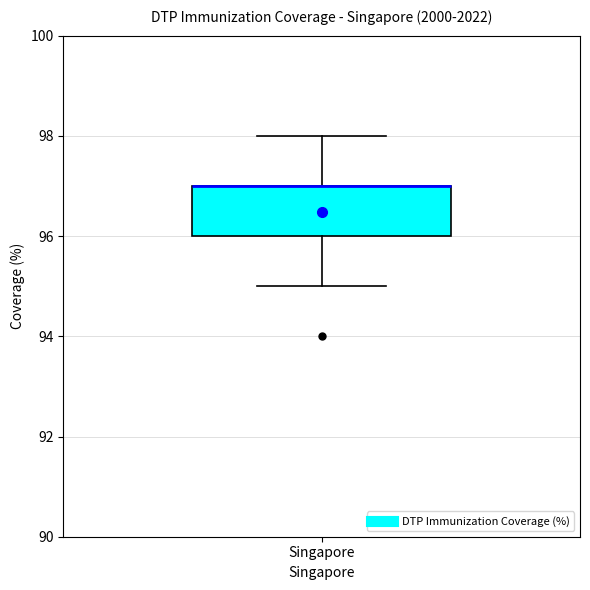

Read this box plot against the y-axis: the position of the median line, the range covered by the box, and the ends of both whiskers. The values are not printed on the chart, so give them approximately, as read against the axis.

median 97 (drawn on the box's upper edge), box 96 to 97, whiskers 95 to 98